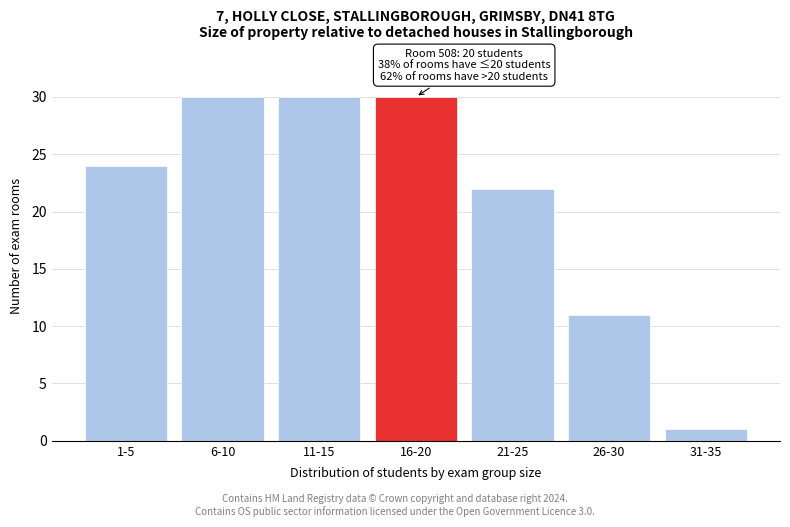

Reading left to right, what are all the values shown in this chart?

1-5=24	6-10=30	11-15=30	16-20=30	21-25=22	26-30=11	31-35=1